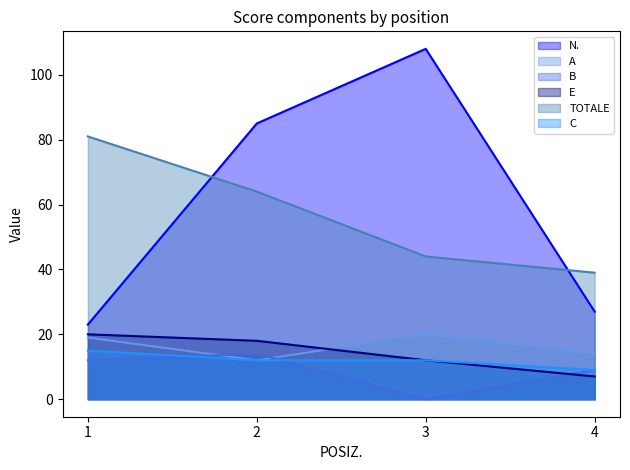

True or false: TOTALE and C cross at least once.

False